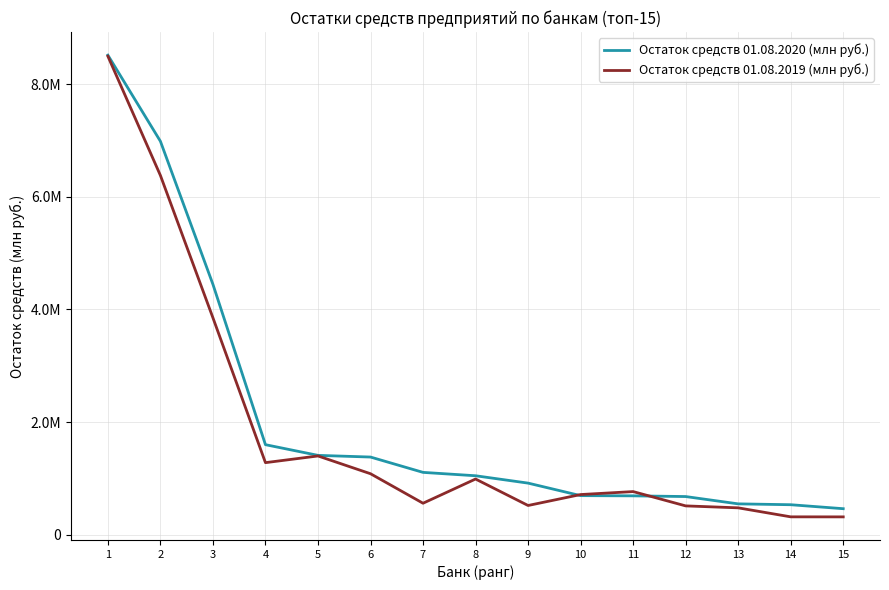

Which series has the widest spread of values?

Остаток средств 01.08.2019 (млн руб.)